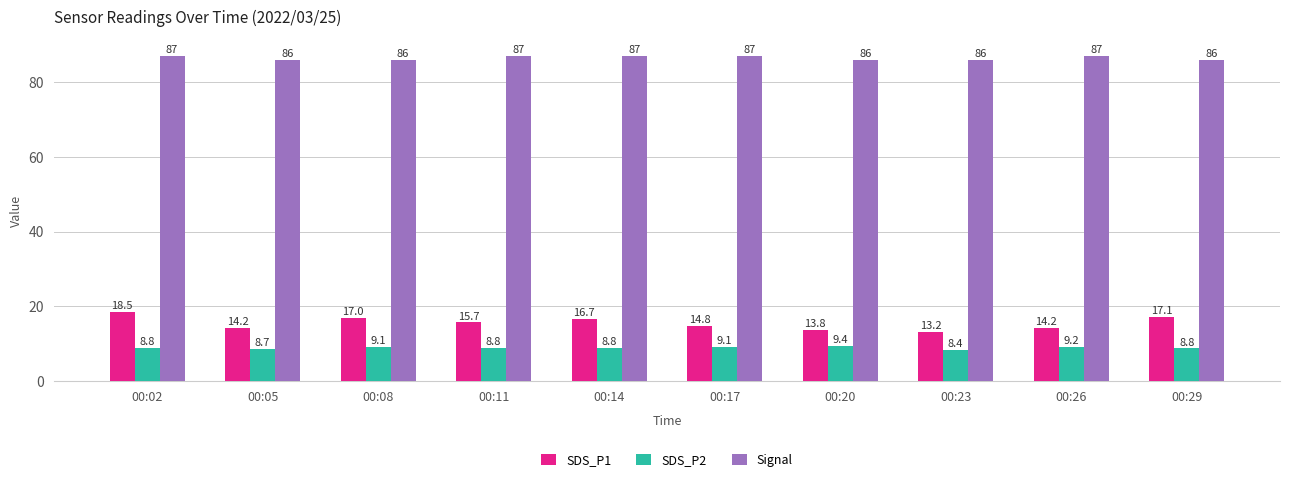

True or false: Signal has a value of 33.8 at 00:17.

False